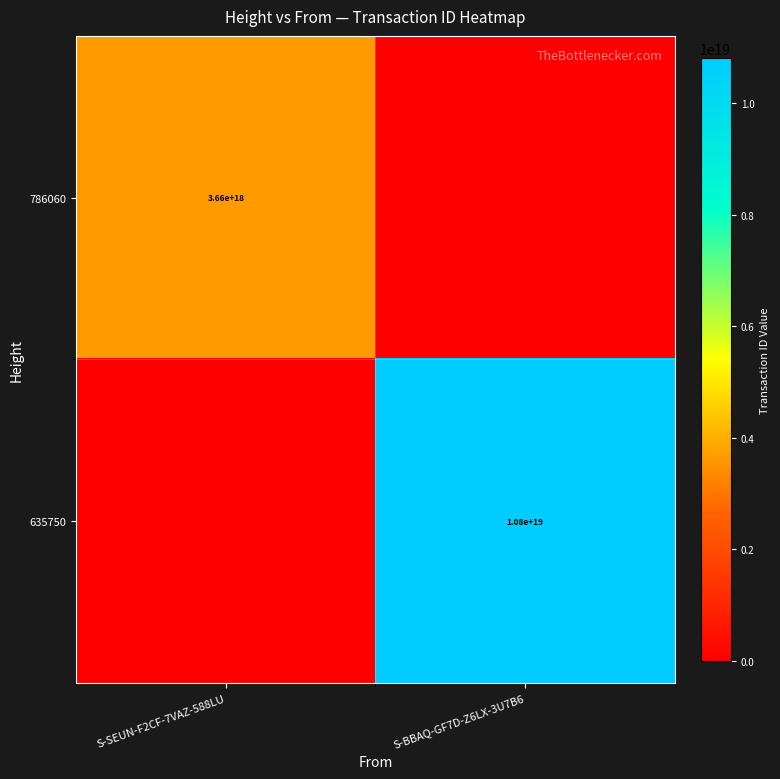

How many categories are shown in the chart?

2